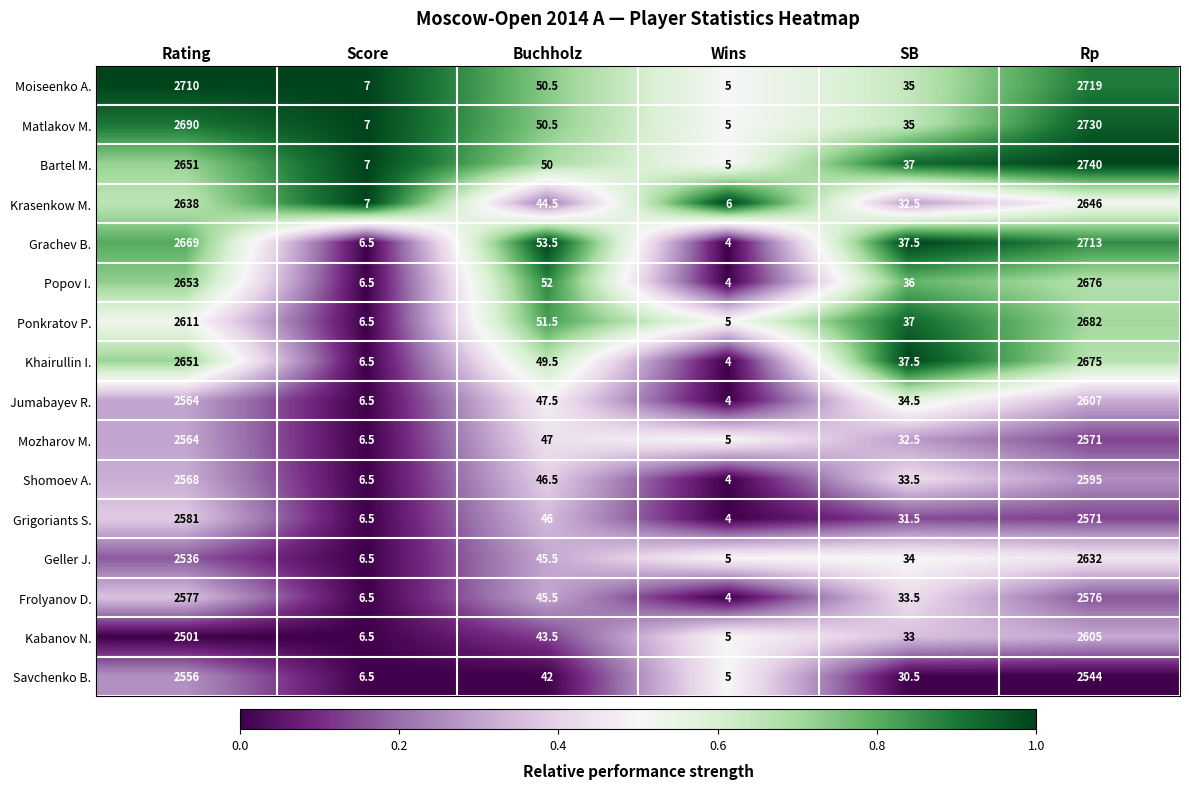

What is the sum of the Shomoev A. values at Score and Rating?

2574.5